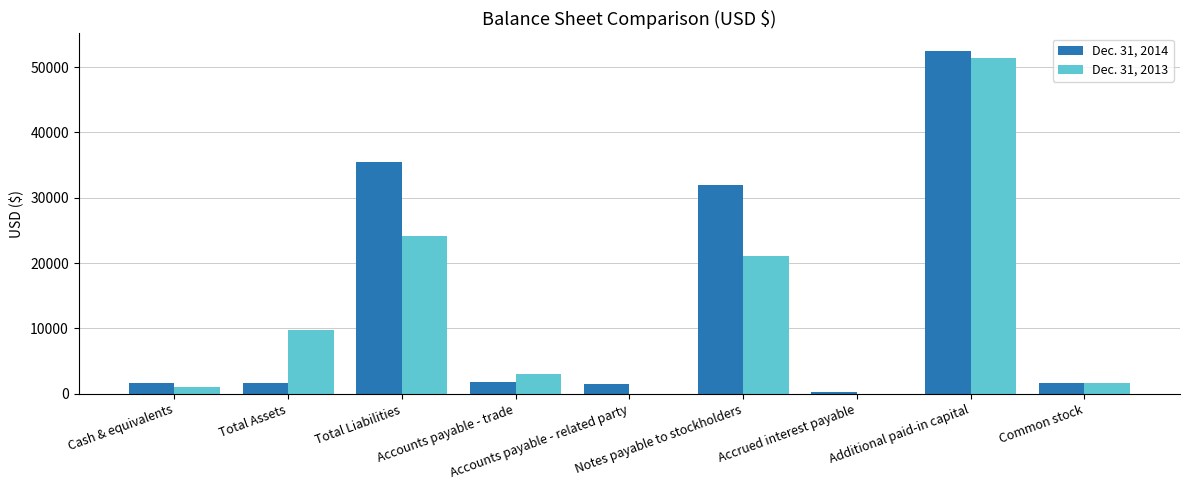

How many categories are shown in the chart?

9